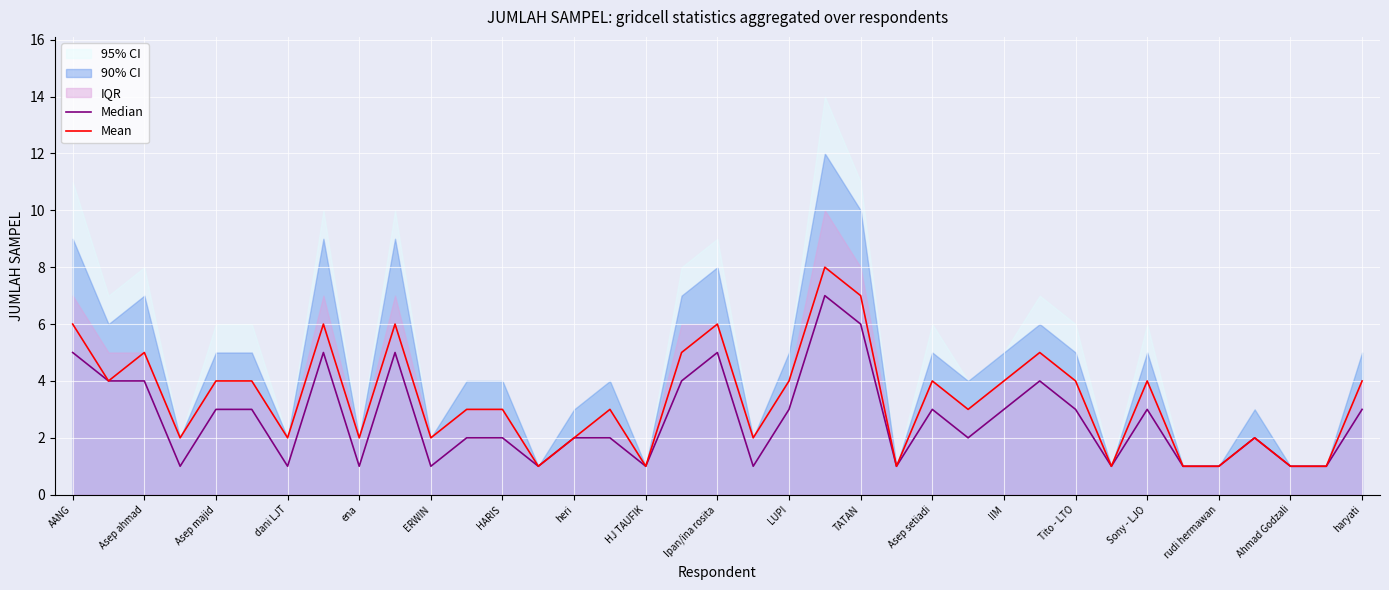

The value of Mean at HJ TAUFIK is 1. True or false?

True